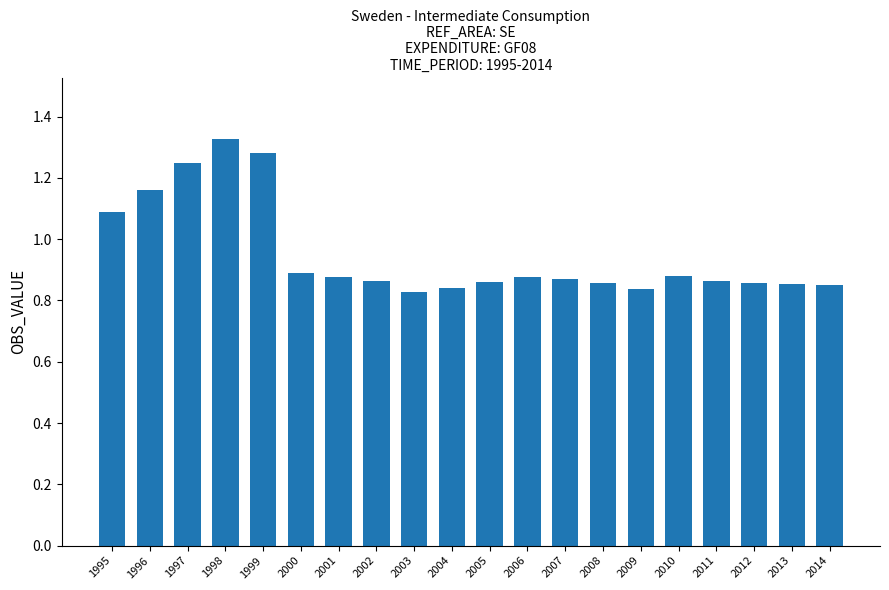

Approximately how many times larger is the value at 2012 compared to 1998?

0.6